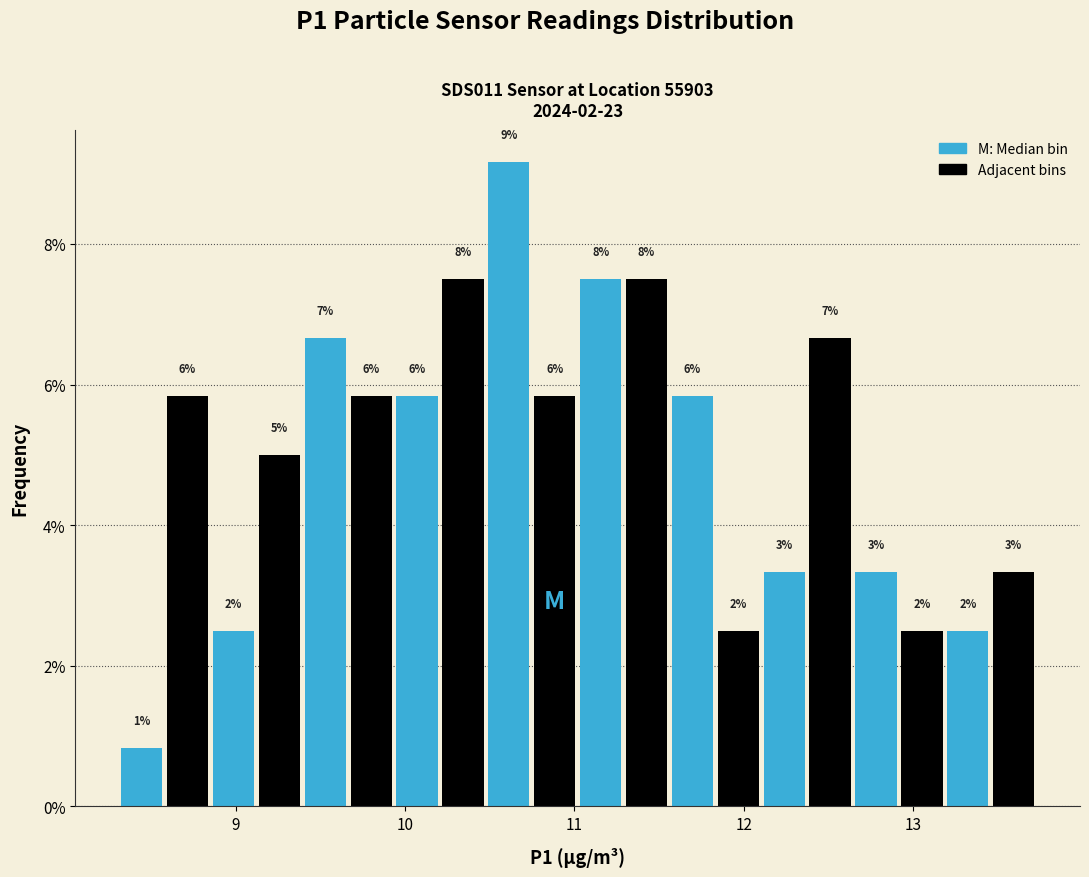

Read against the x-axis, roughly where is the centre of the tallest bar?

10.6